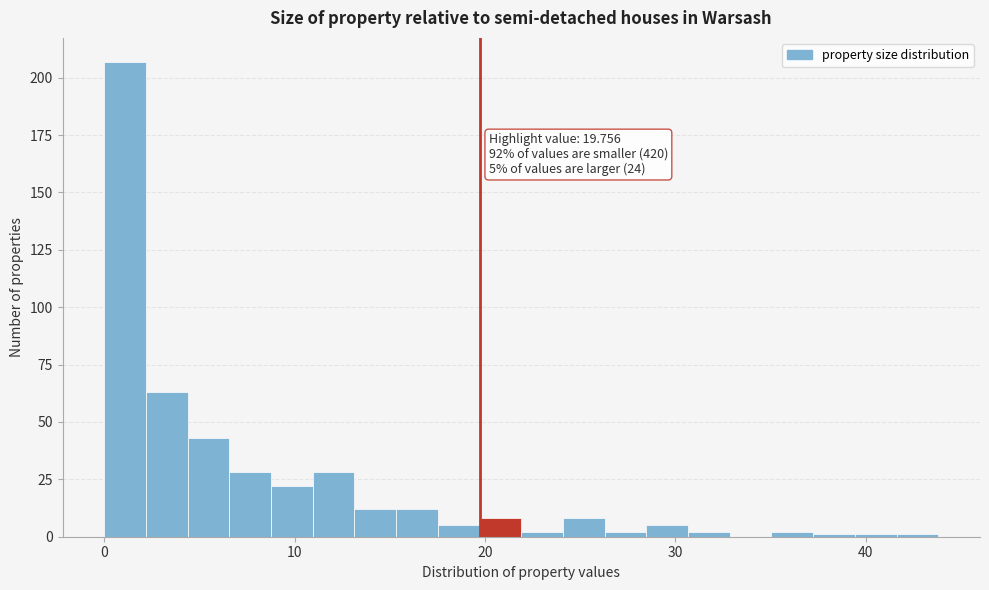

Around what value on the x-axis is the tallest bar? Give the approximate position of its centre, as read against the axis.

1